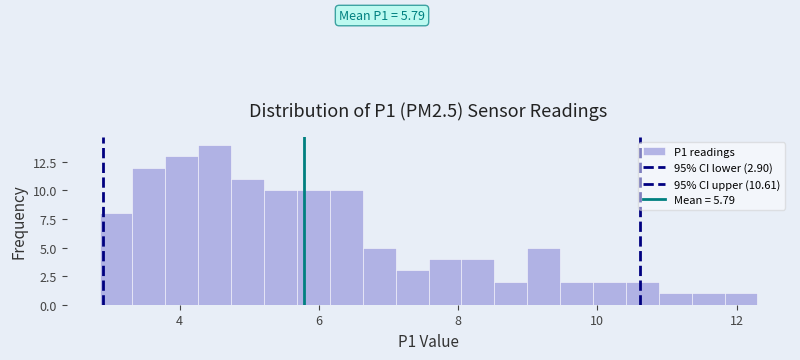

Read against the x-axis, roughly where is the centre of the tallest bar?

4.6